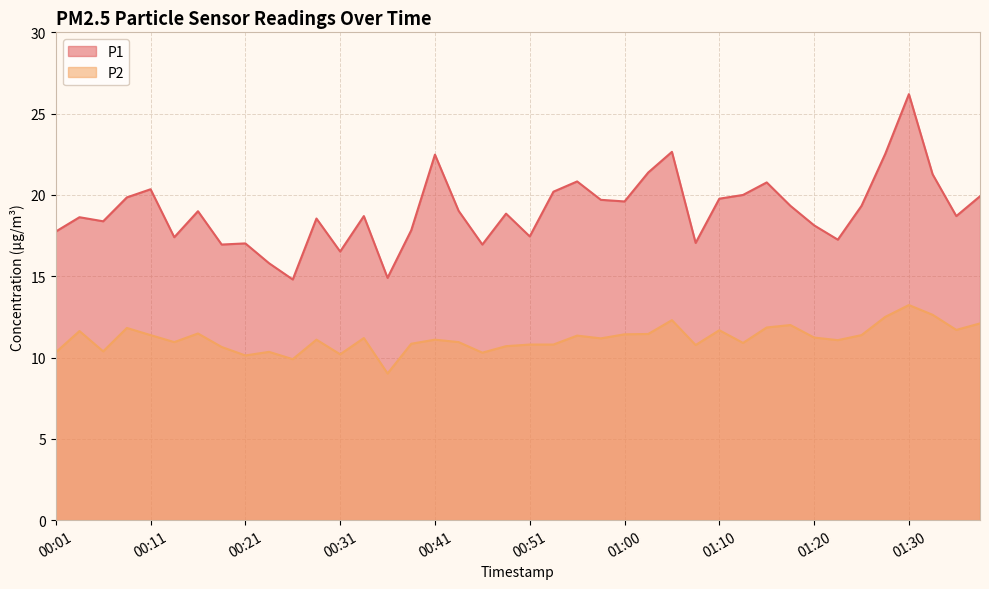

The P1 series shows 20.0 at 01:12. True or false?

True